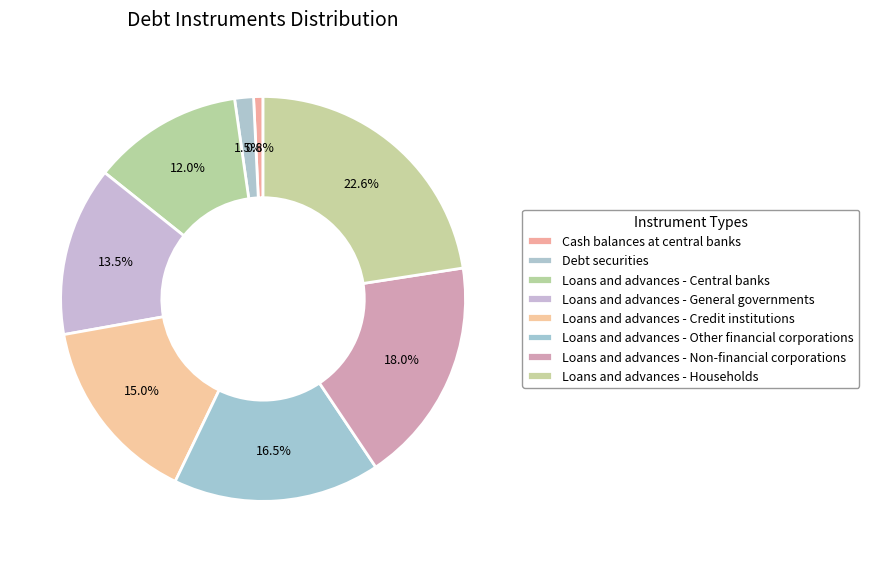

Between Loans and advances - Credit institutions and Loans and advances - Central banks, which is larger?

Loans and advances - Credit institutions